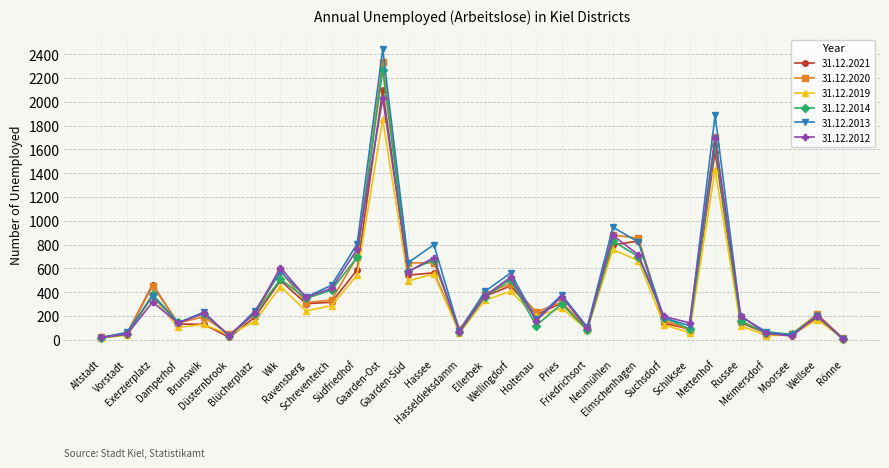

True or false: 31.12.2021 has more than 2 points higher than both neighbors.

True